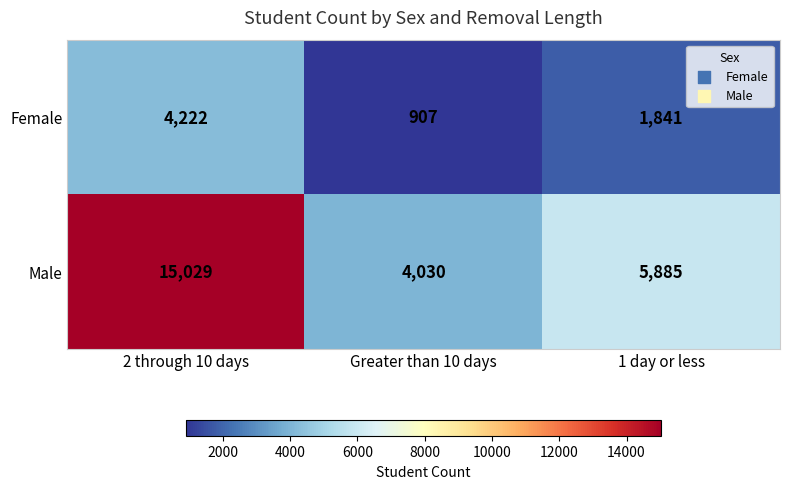

What is the difference between the Male values at 2 through 10 days and Greater than 10 days?

10999